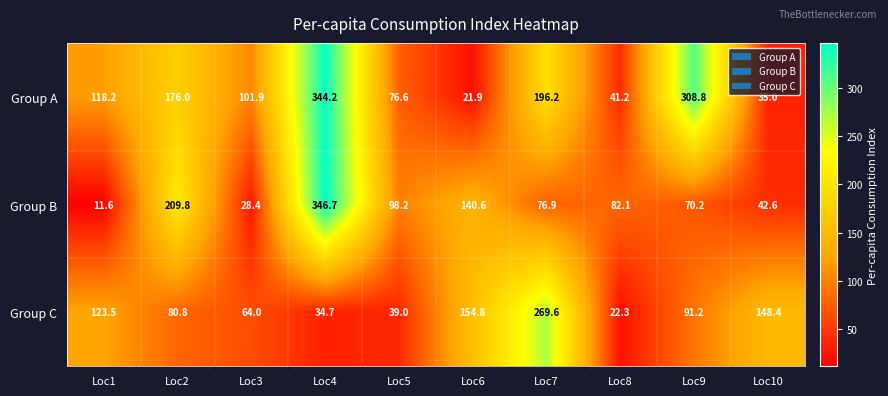

Rank the series by their average value, from highest to lowest.

Group A, Group B, Group C